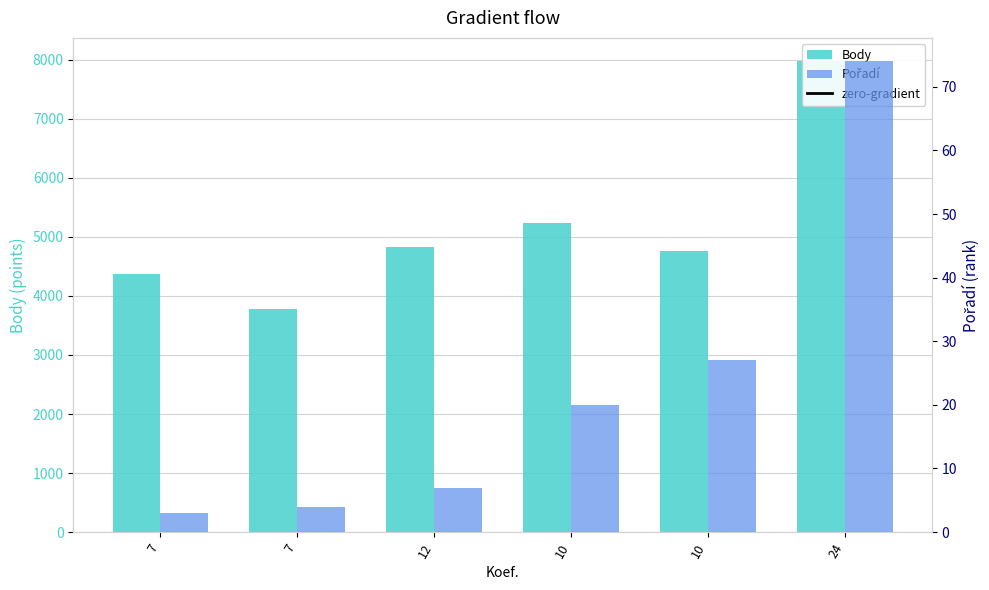

What is the value of the Pořadí bar at the 4th from the left?

20